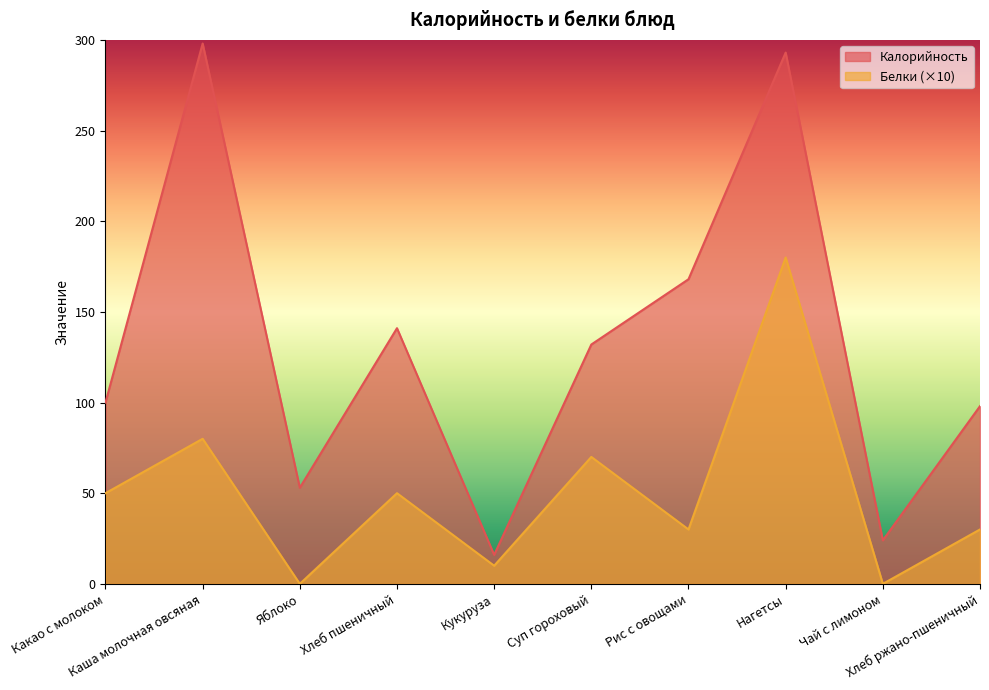

Is it true that Калорийность equals 24 at Чай с лимоном?

True